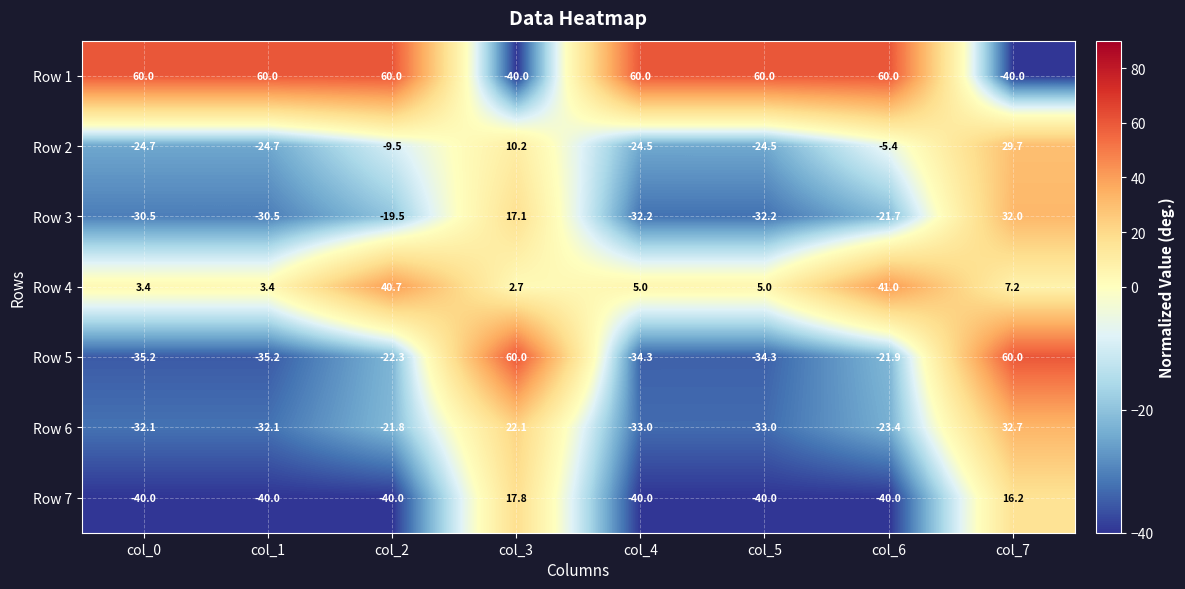

At which label does Row 2 first exceed -9?

col_3